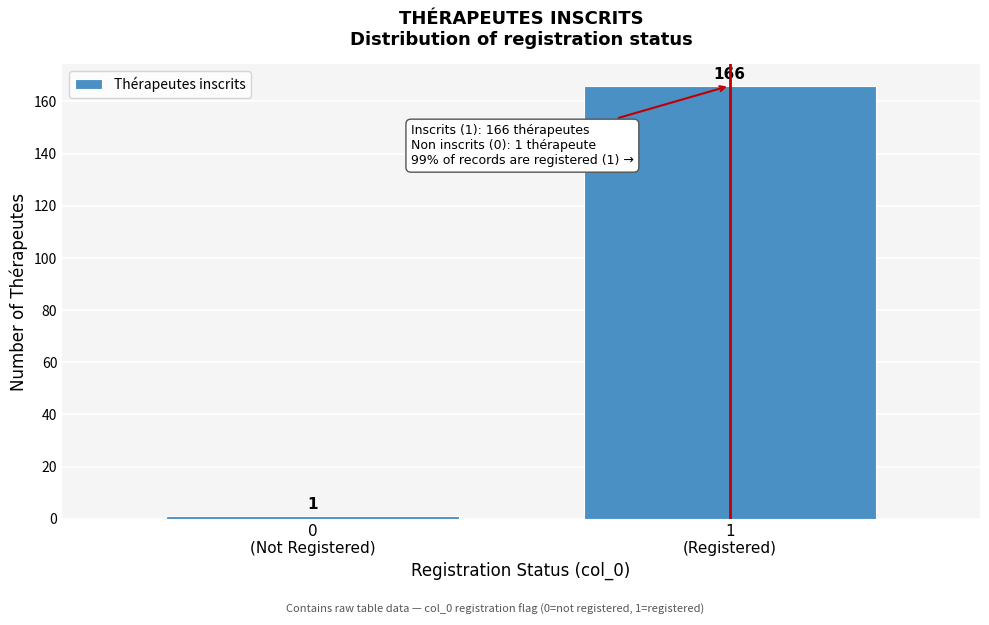

Reading left to right, list all the values displayed in this chart.

1	166